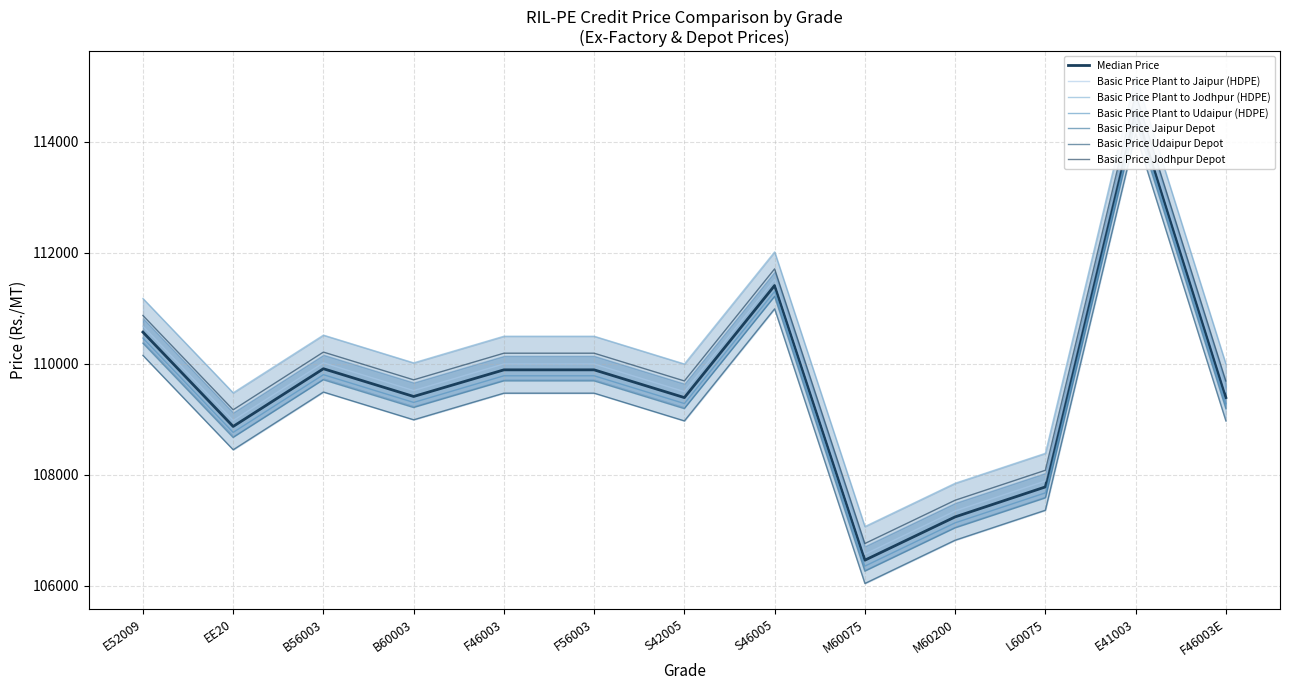

What is the label of the 6th point from the right?

S46005